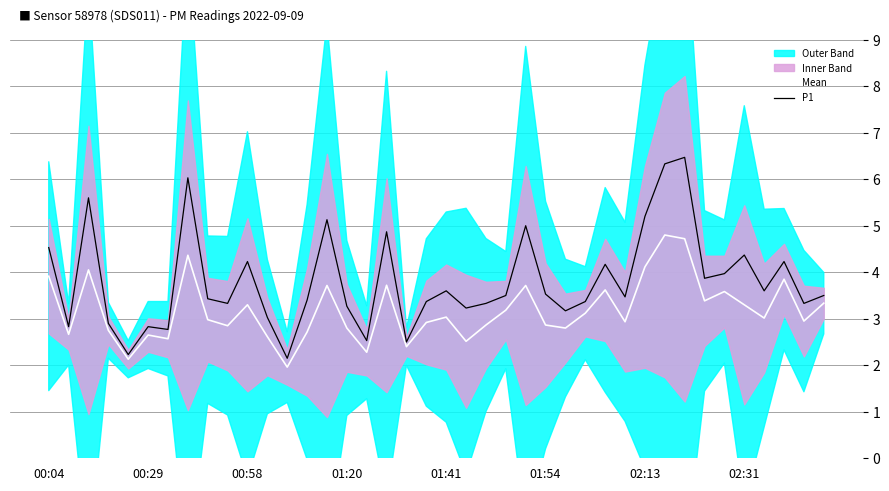

True or false: Mean has a value of 4.9 at 01:20.

False